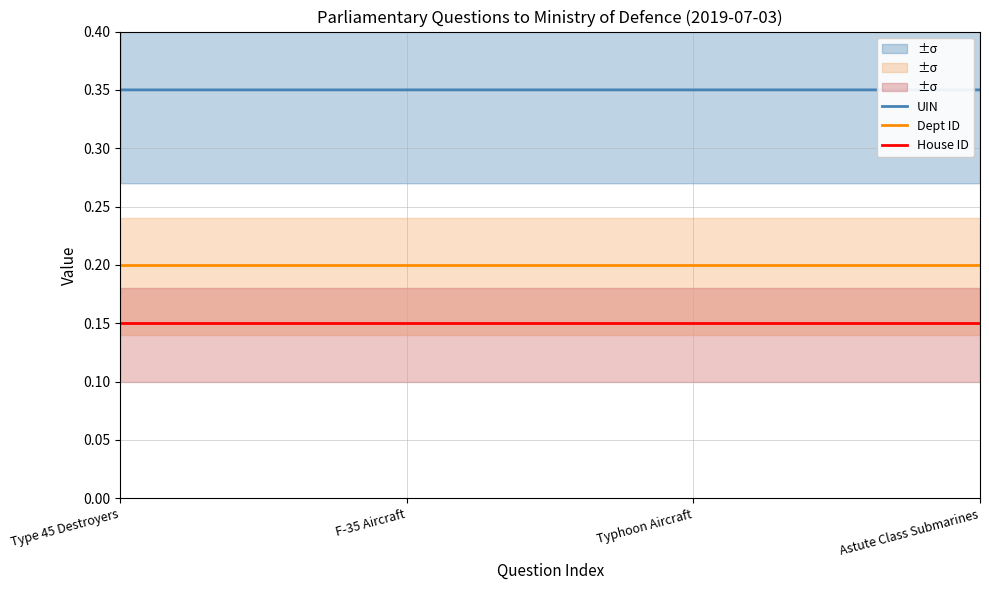

What is the value of the Dept ID point at the 2nd from the left?

0.2